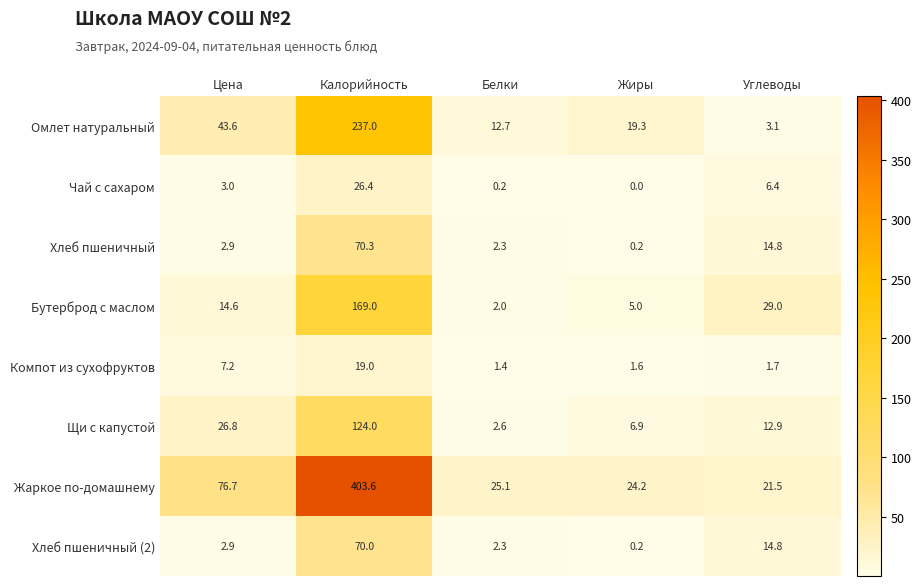

What is the difference between the second highest and minimum values in the Бутерброд с маслом series?

27.0